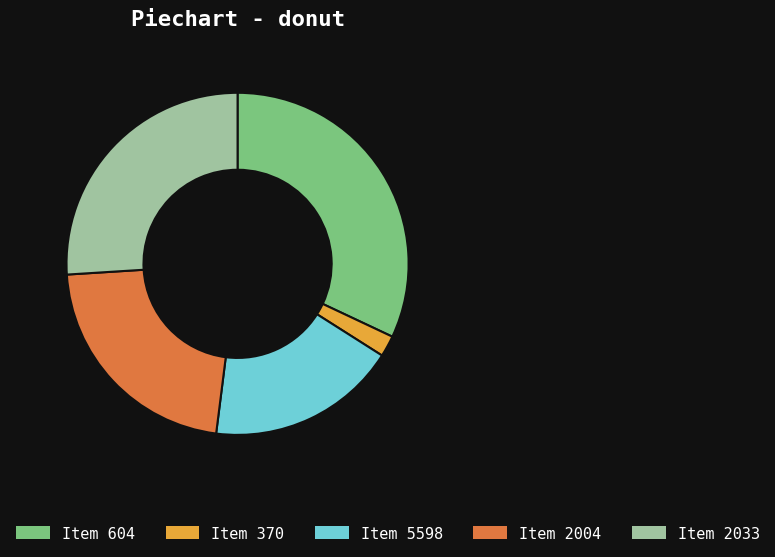

How many slices are in this pie chart?

5